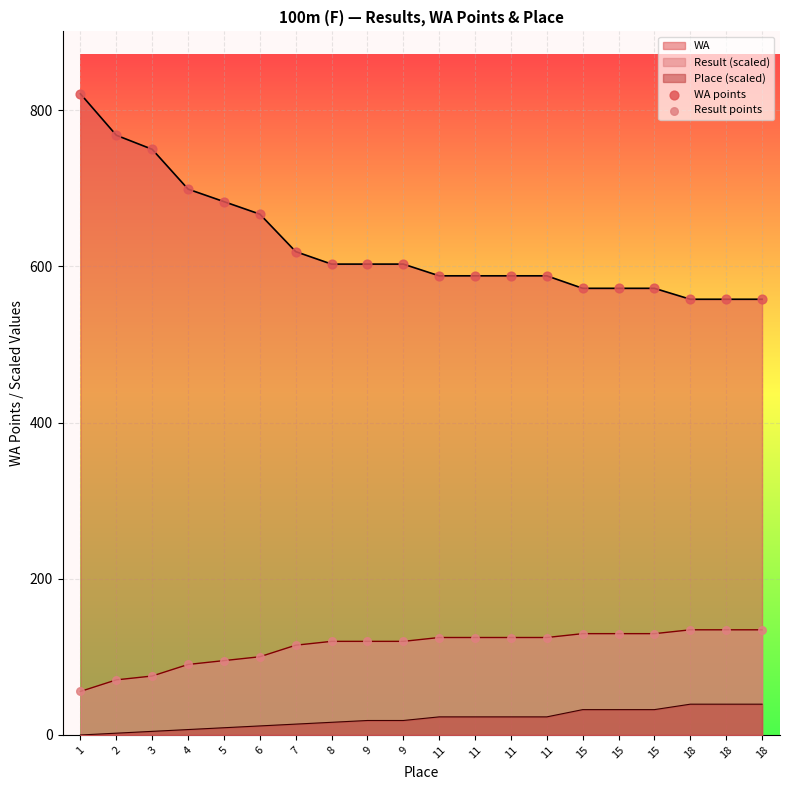

Which series has the widest spread of Y values?

WA points